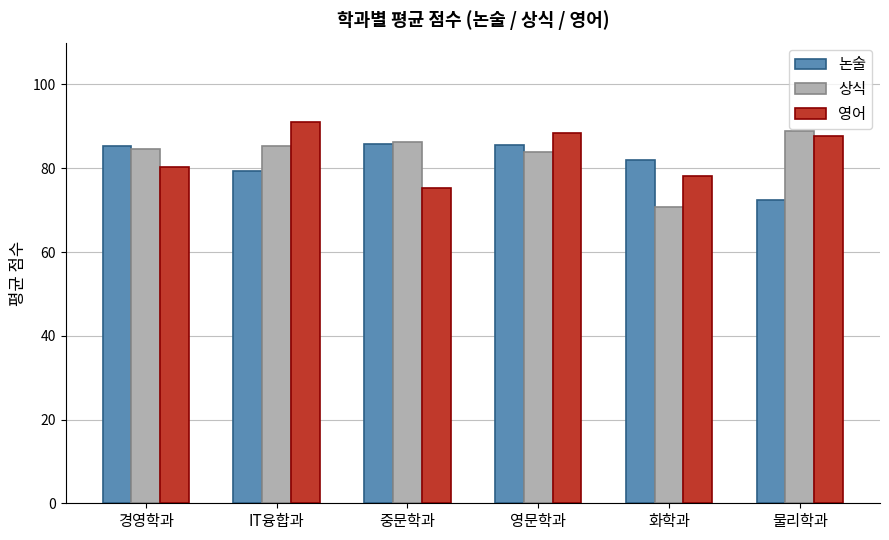

How many distinct data groups are displayed?

3